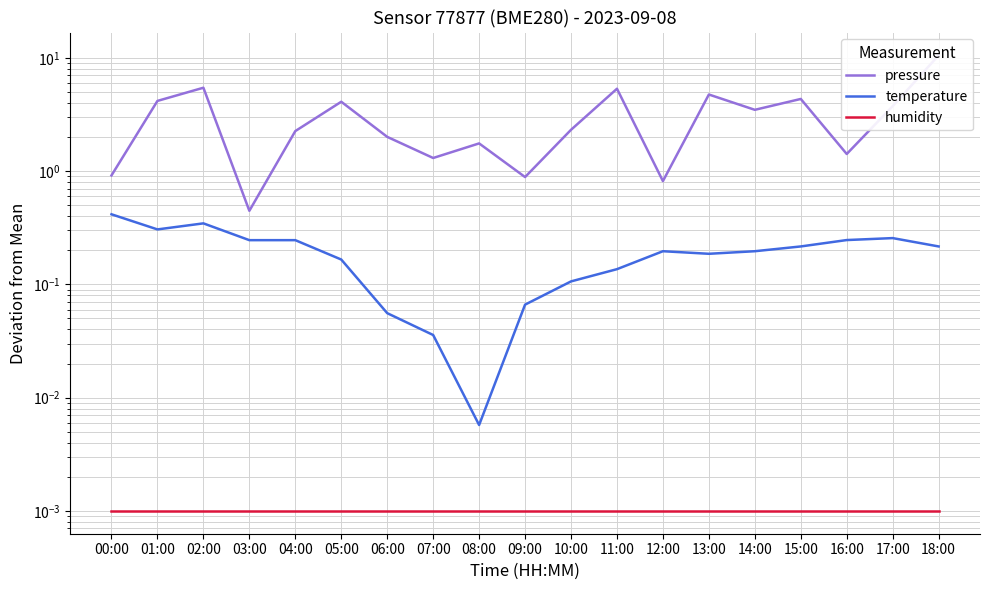

Which series has the largest total across all categories?

pressure